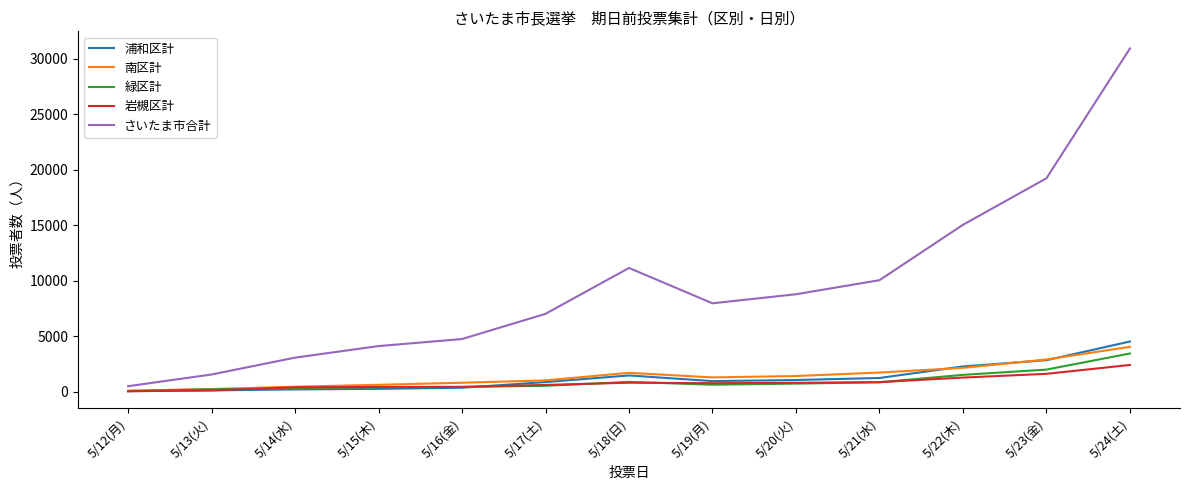

What is the maximum value shown in the chart?

30934